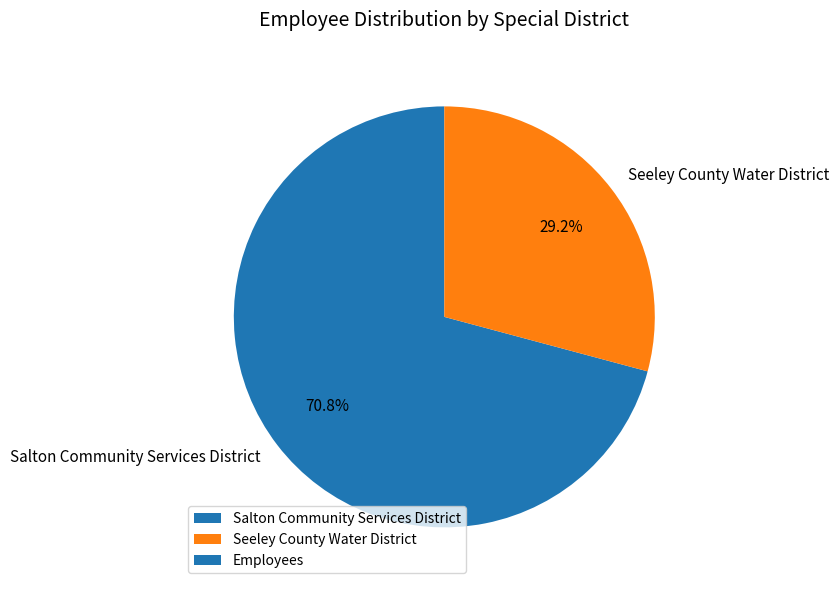

Approximately how many times larger is the value at Salton Community Services District compared to Seeley County Water District?

2.4